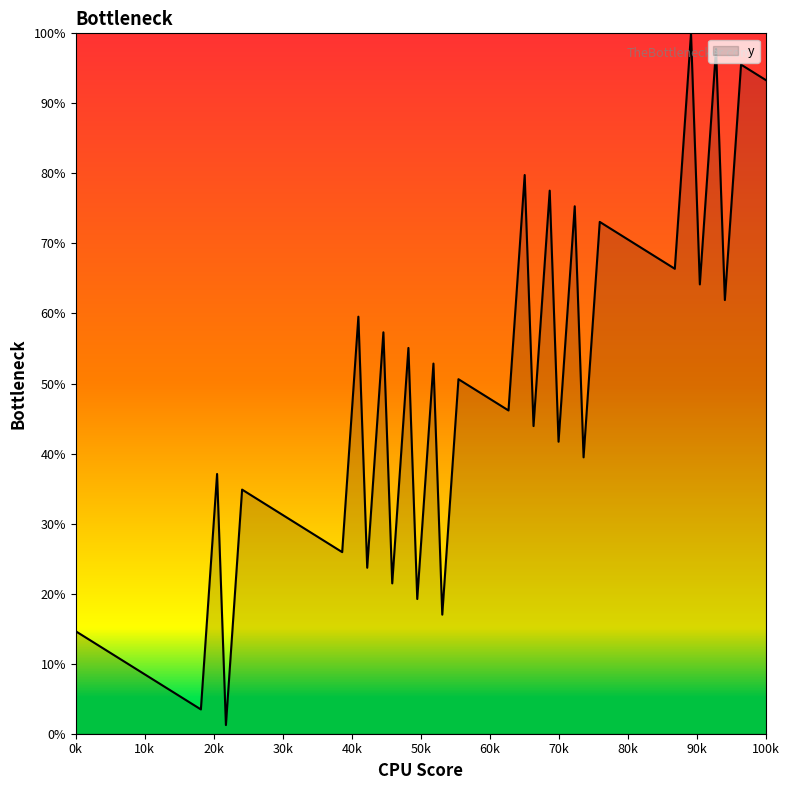

What is the greatest value displayed?

100.0